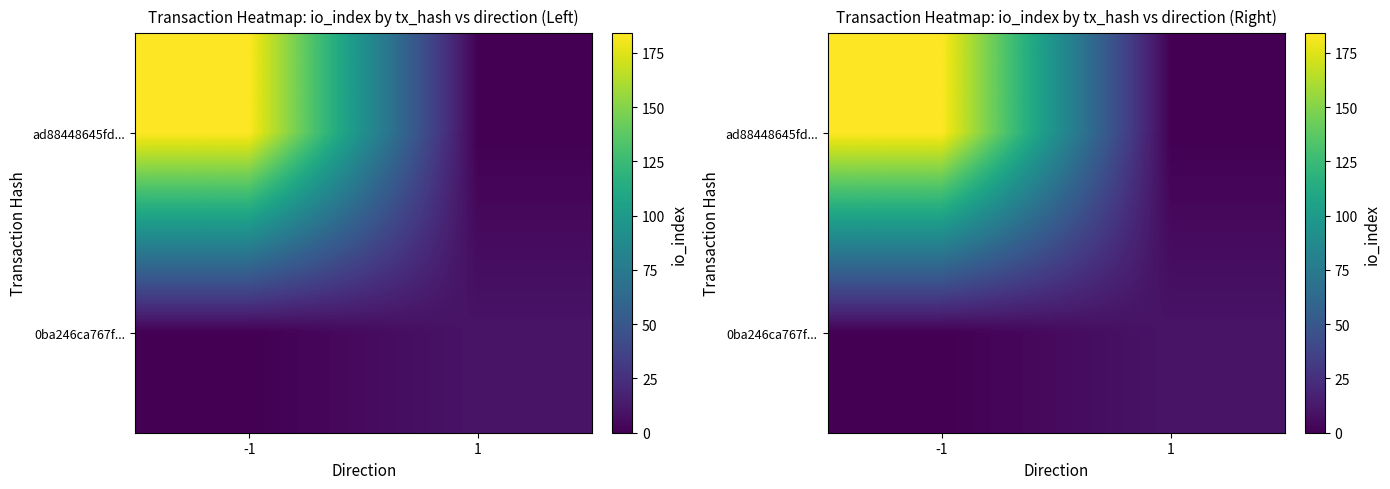

What is the difference between the highest and lowest values at 1?

10